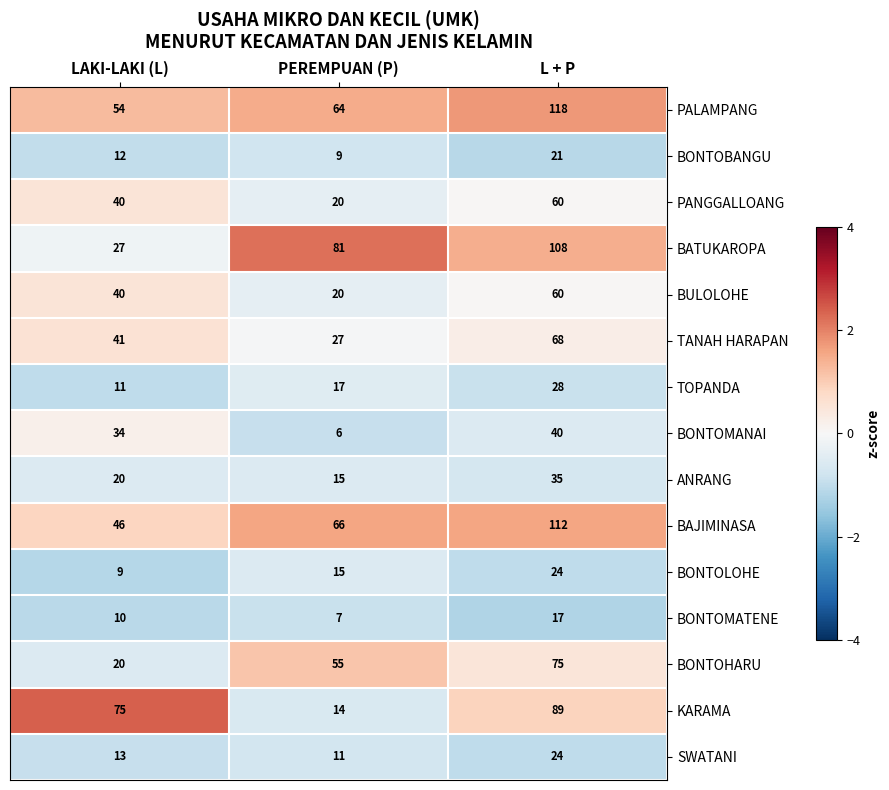

What is the difference between the maximum and second lowest values in the BONTOHARU series?

20